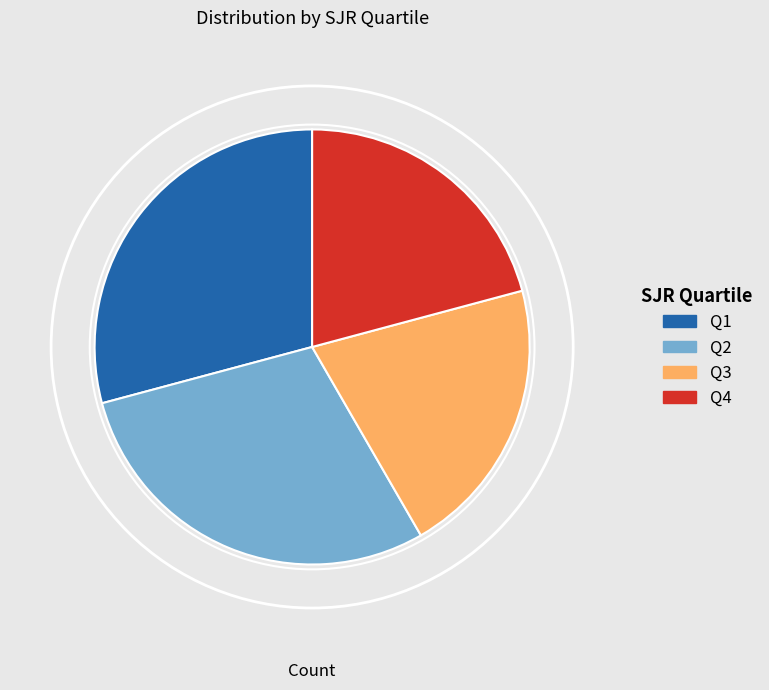

Count the number of slices in the pie.

4